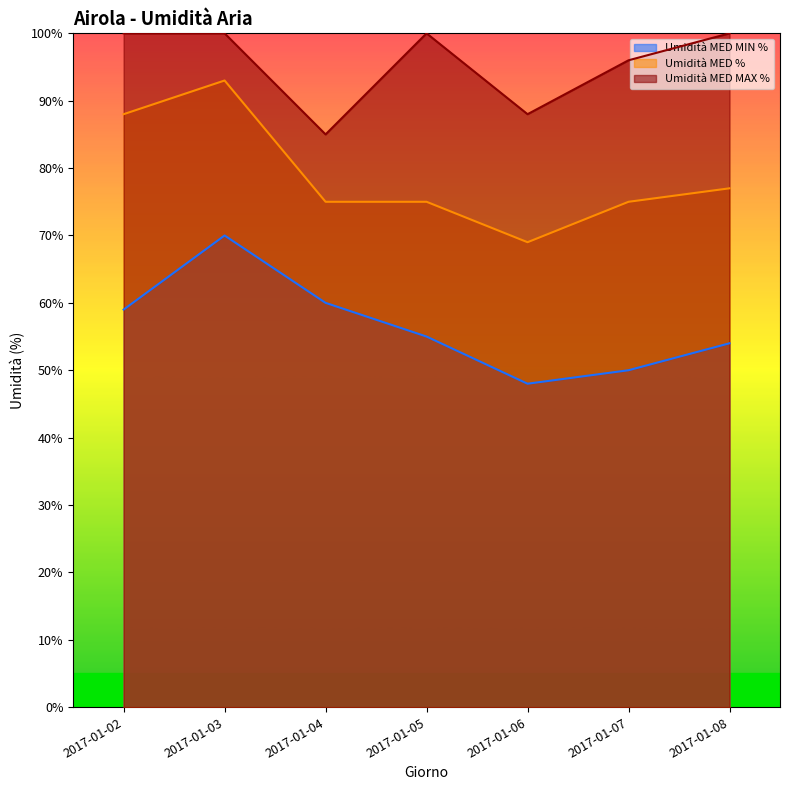

What is the minimum value for Umidità MED %?

69